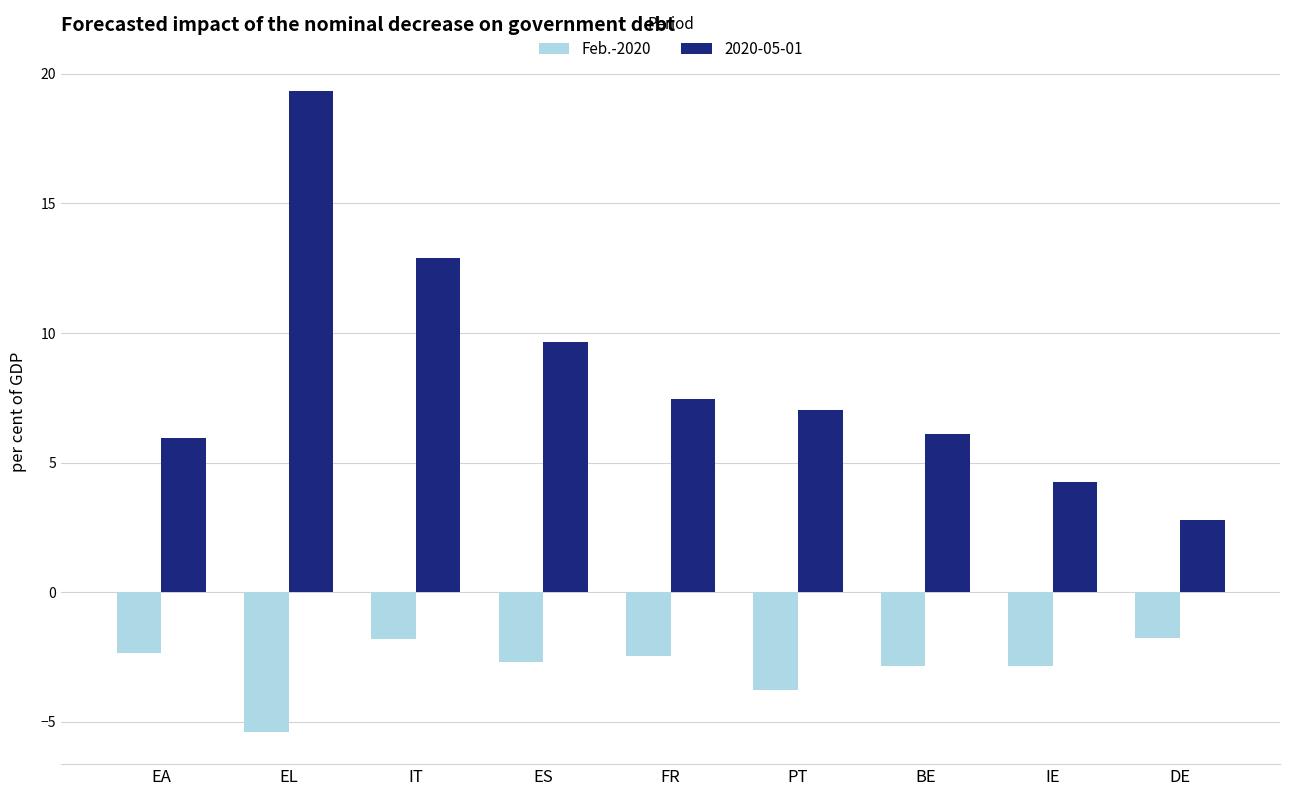

Are the bars horizontal?

No